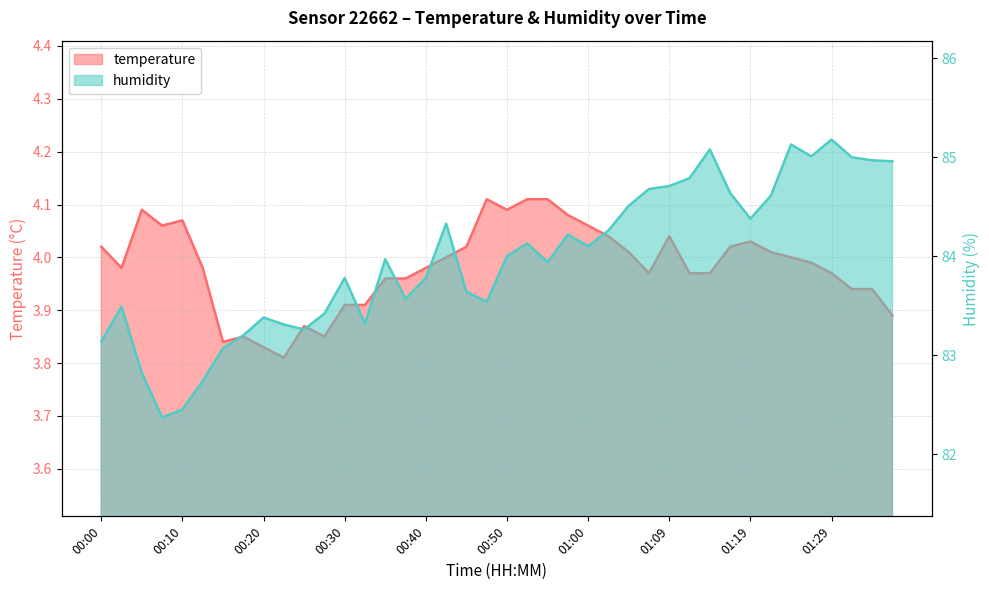

List the series in order of their overall mean, highest first.

humidity, temperature